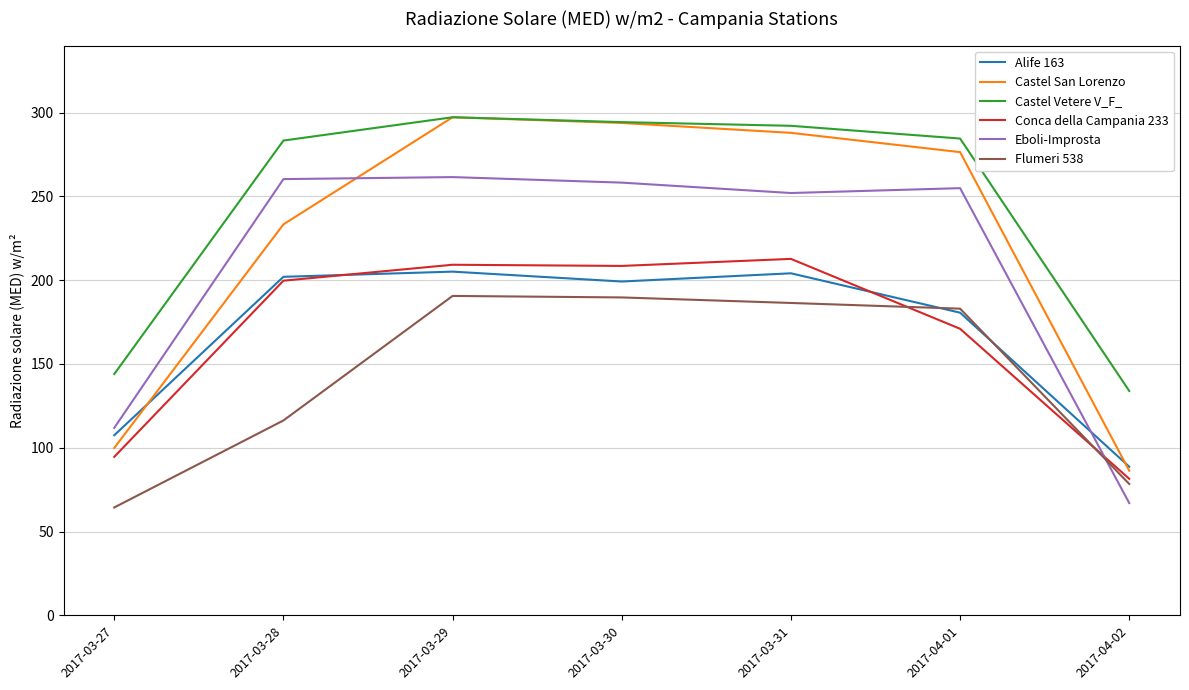

What is the difference between the highest and lowest values at 2017-03-28?

167.0